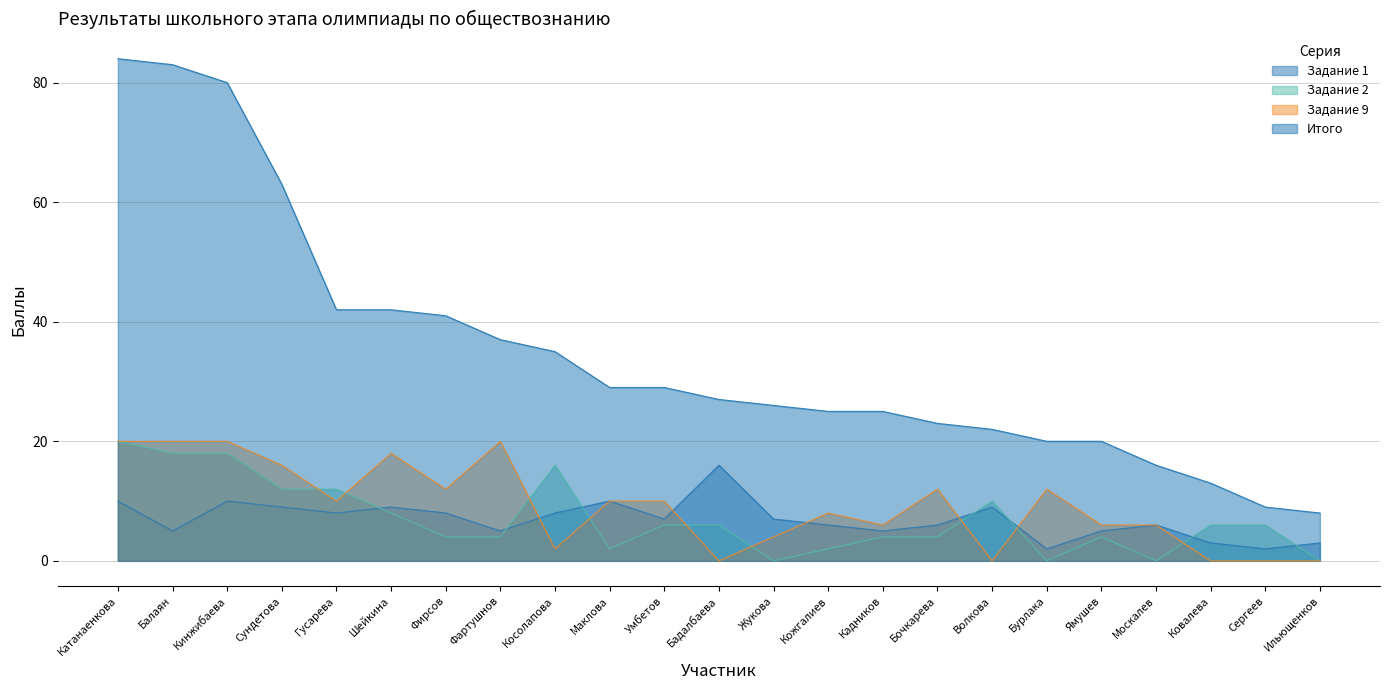

Where does the Задание 9 series first go above 10?

Катанаенкова